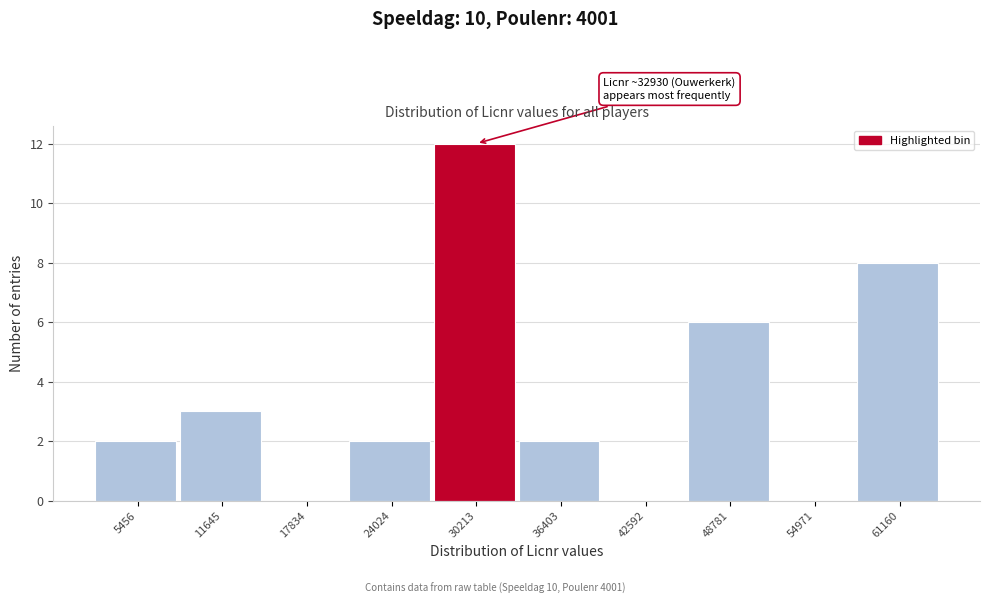

Reading left to right, what are all the values shown in this chart?

5456=2	11645=3	17834=0	24024=2	30213=12	36403=2	42592=0	48781=6	54971=0	61160=8